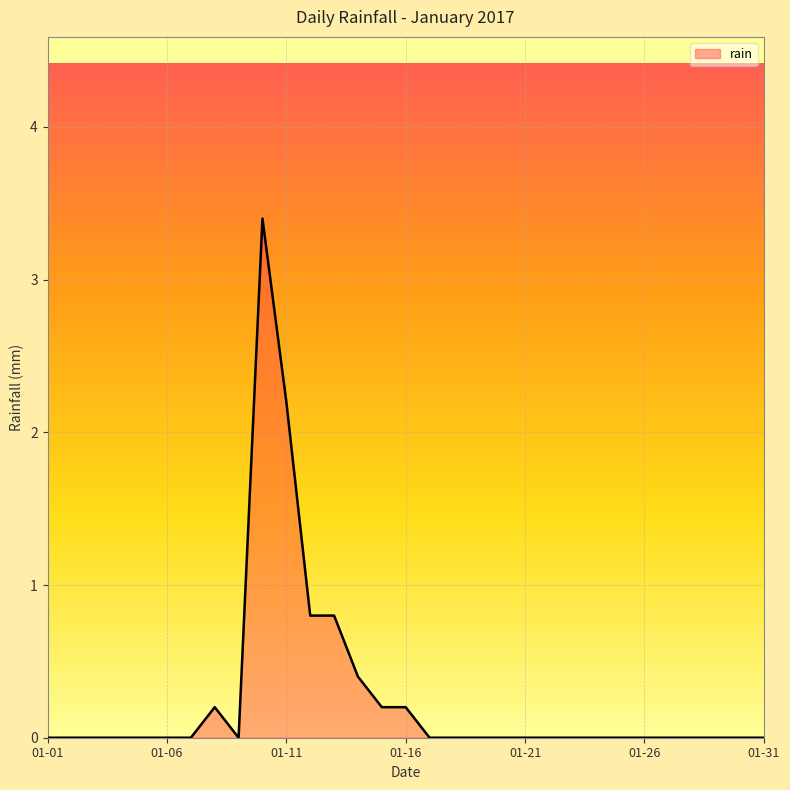

What is the greatest value displayed?

3.4